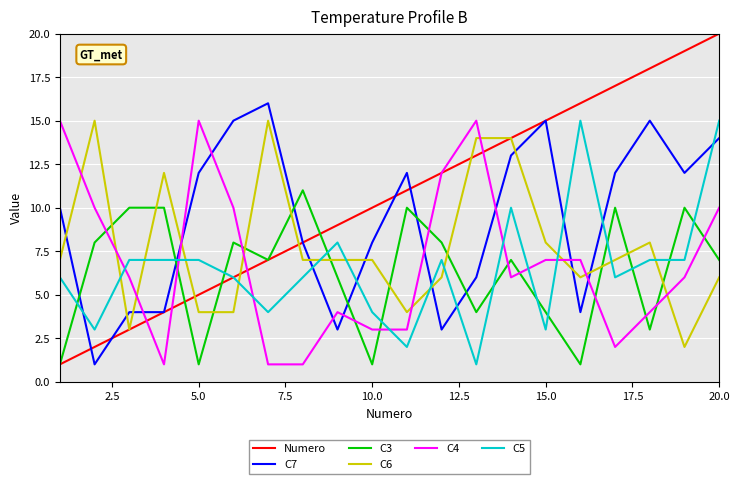

Which series has the widest spread of values?

Numero